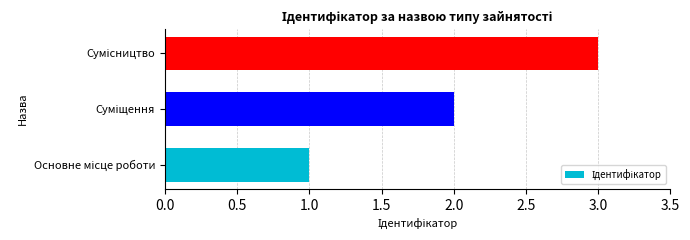

What is the sum of all values?

6